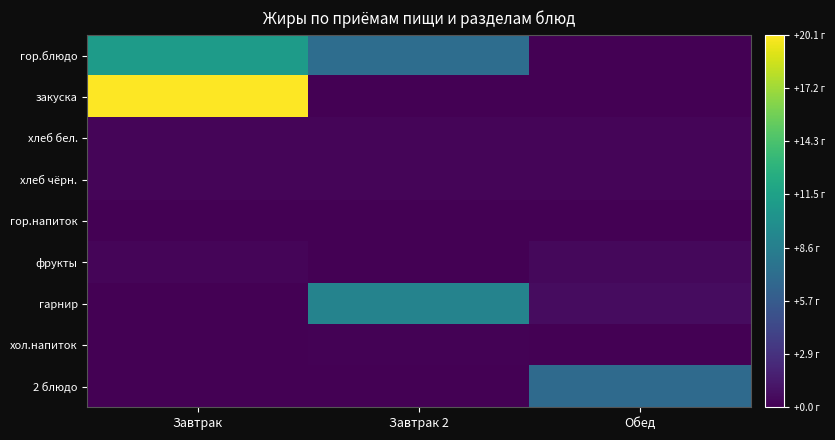

Reading left to right, list all the values displayed in this chart.

гор.блюдо: Завтрак=11.0	Завтрак 2=7.2	Обед=0.0
закуска: Завтрак=20.1	Завтрак 2=0.0	Обед=0.1
хлеб бел.: Завтрак=0.2	Завтрак 2=0.2	Обед=0.2
хлеб чёрн.: Завтрак=0.3	Завтрак 2=0.3	Обед=0.3
гор.напиток: Завтрак=0.0	Завтрак 2=0.0	Обед=0.0
фрукты: Завтрак=0.3	Завтрак 2=0.0	Обед=0.4
гарнир: Завтрак=0.0	Завтрак 2=8.9	Обед=0.7
хол.напиток: Завтрак=0.0	Завтрак 2=0.1	Обед=0.1
2 блюдо: Завтрак=0.0	Завтрак 2=0.0	Обед=7.0